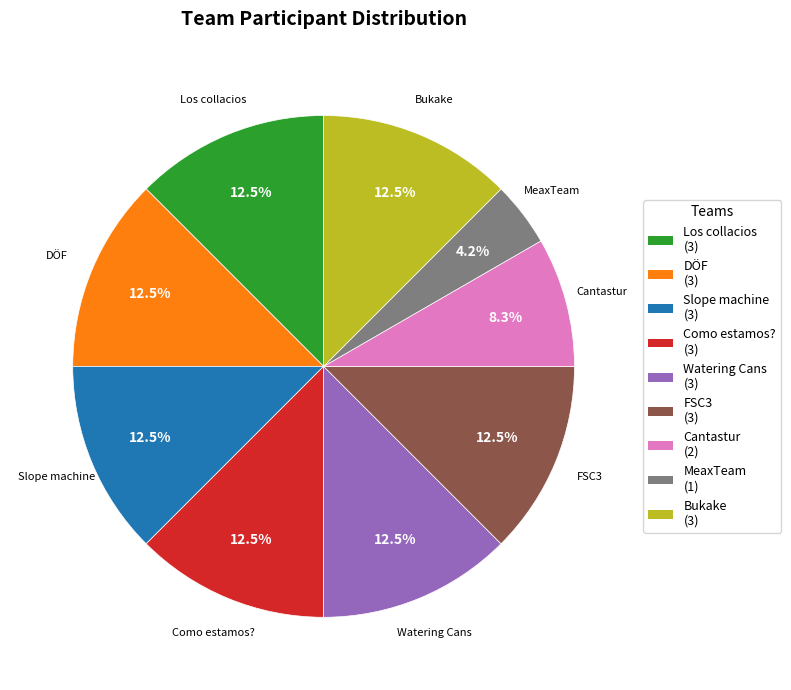

Is the sum of Slope machine and DÖF greater than half?

No